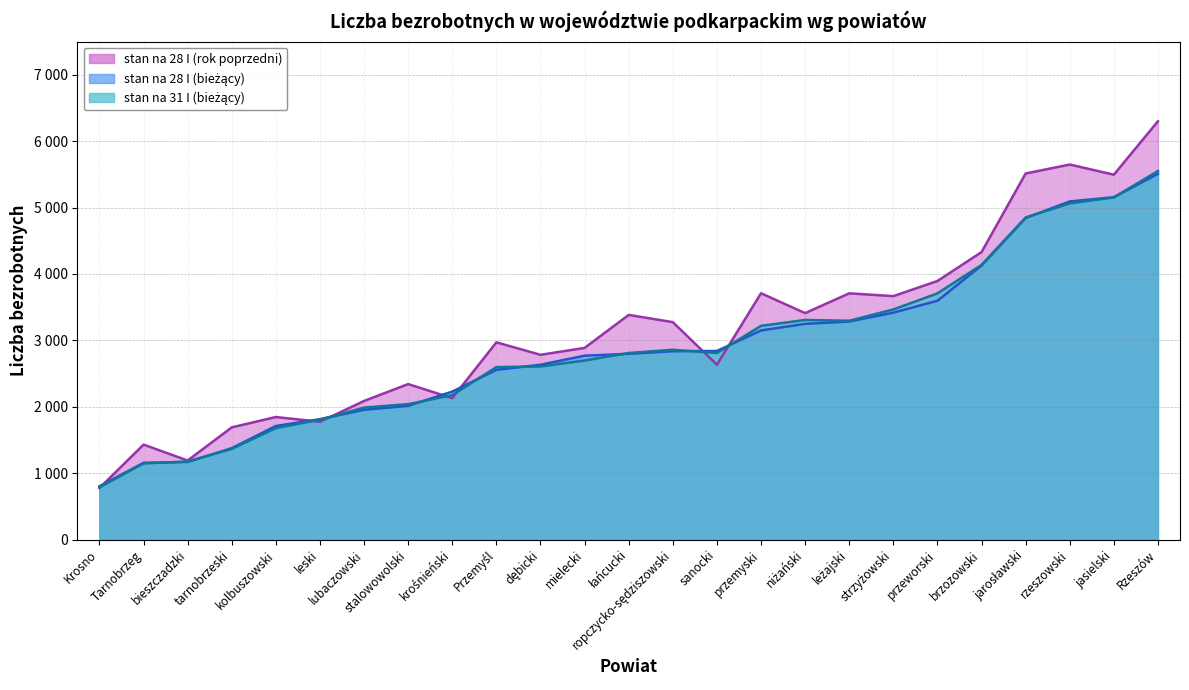

The liczba bezrobotnych ogółem stan na 28 I (col_3) series shows 1900 at jarosławski. True or false?

False